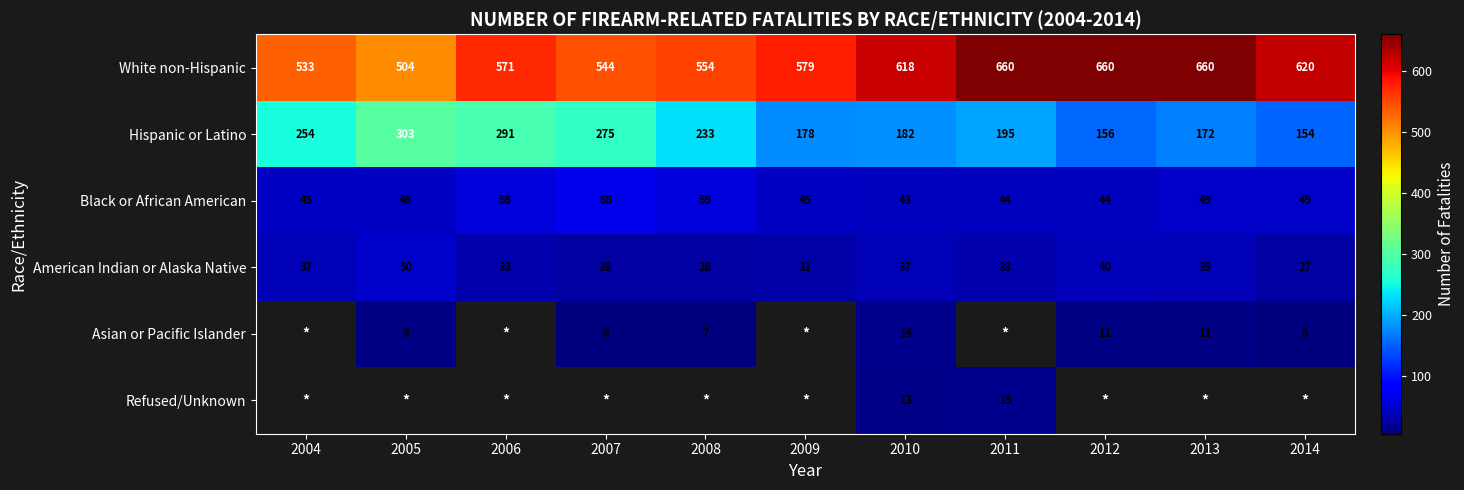

The value of White non-Hispanic at 2013 is 660. True or false?

True